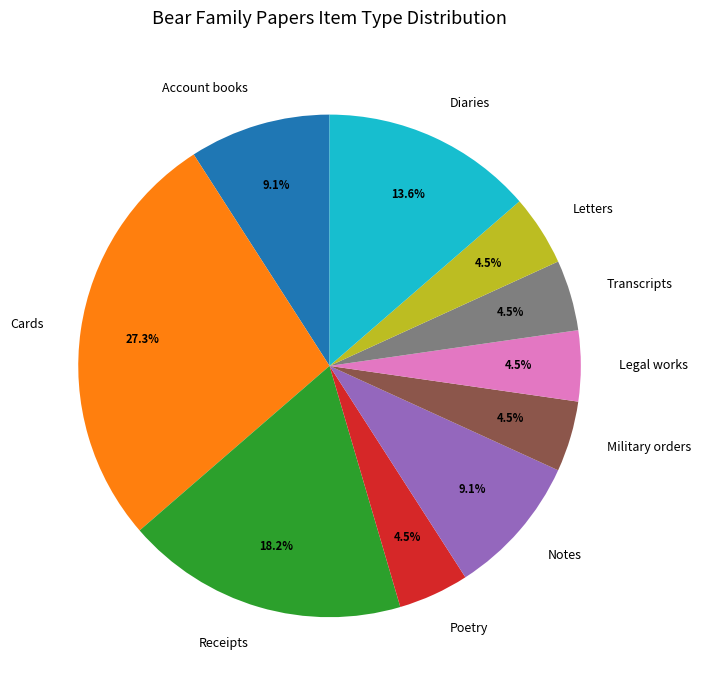

Count the number of slices in the pie.

10